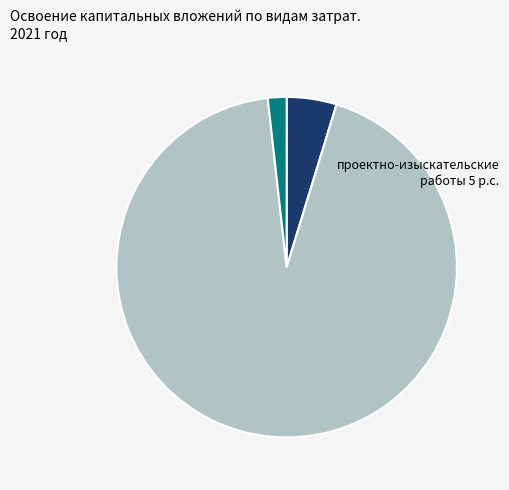

Which slice is the smallest?

прочие затраты